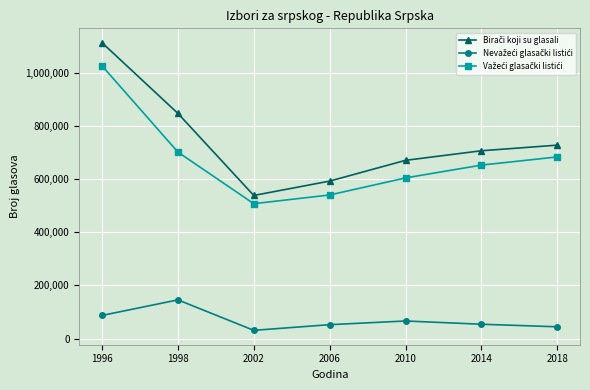

What is the spread (max minus min) of values at 2014?

652602